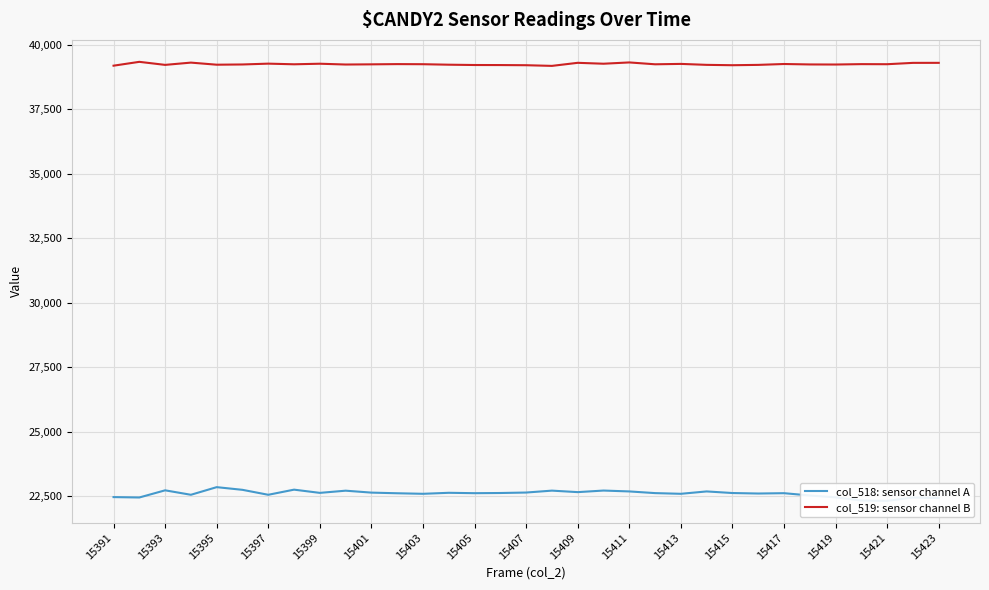

Which series has the largest total across all categories?

col_519: sensor channel B